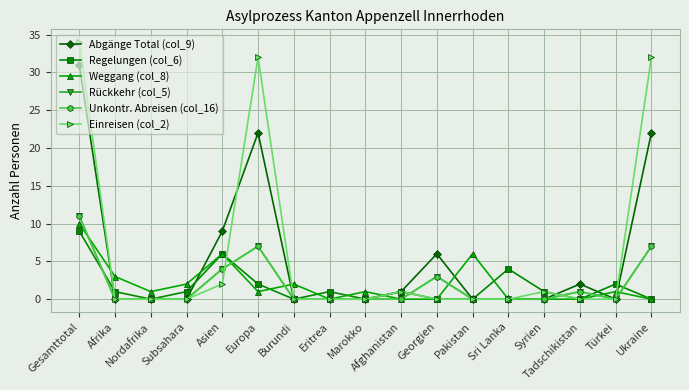

Reading right to left, what are all the values shown in this chart?

Abgänge Total (col_9): Ukraine=22	Türkei=0	Tadschikistan=2	Syrien=0	Sri Lanka=0	Pakistan=0	Georgien=6	Afghanistan=1	Marokko=0	Eritrea=0	Burundi=0	Europa=22	Asien=9	Subsahara=0	Nordafrika=0	Afrika=0	Gesamttotal=31
Regelungen (col_6): Ukraine=0	Türkei=2	Tadschikistan=0	Syrien=1	Sri Lanka=4	Pakistan=0	Georgien=0	Afghanistan=1	Marokko=0	Eritrea=1	Burundi=0	Europa=2	Asien=6	Subsahara=1	Nordafrika=0	Afrika=1	Gesamttotal=9
Weggang (col_8): Ukraine=0	Türkei=1	Tadschikistan=0	Syrien=0	Sri Lanka=0	Pakistan=6	Georgien=0	Afghanistan=0	Marokko=1	Eritrea=0	Burundi=2	Europa=1	Asien=6	Subsahara=2	Nordafrika=1	Afrika=3	Gesamttotal=10
Rückkehr (col_5): Ukraine=7	Türkei=0	Tadschikistan=1	Syrien=0	Sri Lanka=0	Pakistan=0	Georgien=3	Afghanistan=0	Marokko=0	Eritrea=0	Burundi=0	Europa=7	Asien=4	Subsahara=0	Nordafrika=0	Afrika=0	Gesamttotal=11
Unkontr. Abreisen (col_16): Ukraine=7	Türkei=0	Tadschikistan=1	Syrien=0	Sri Lanka=0	Pakistan=0	Georgien=3	Afghanistan=0	Marokko=0	Eritrea=0	Burundi=0	Europa=7	Asien=4	Subsahara=0	Nordafrika=0	Afrika=0	Gesamttotal=11
Einreisen (col_2): Ukraine=32	Türkei=0	Tadschikistan=0	Syrien=1	Sri Lanka=0	Pakistan=0	Georgien=0	Afghanistan=1	Marokko=0	Eritrea=0	Burundi=0	Europa=32	Asien=2	Subsahara=0	Nordafrika=0	Afrika=0	Gesamttotal=34